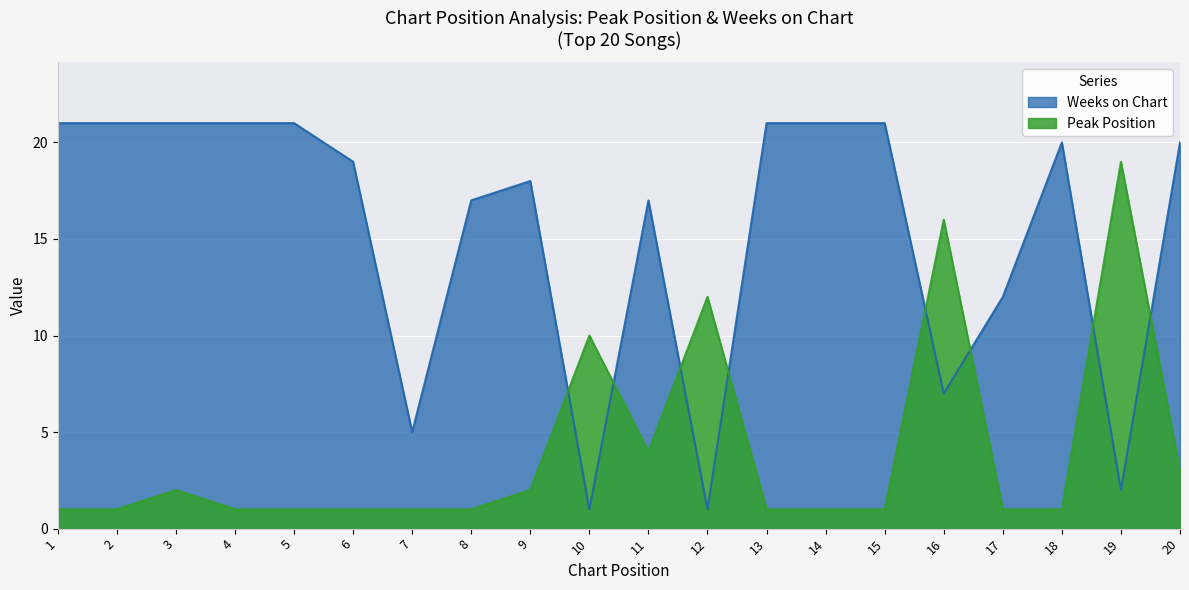

True or false: Weeks on Chart and Peak Position intersect in this chart.

True